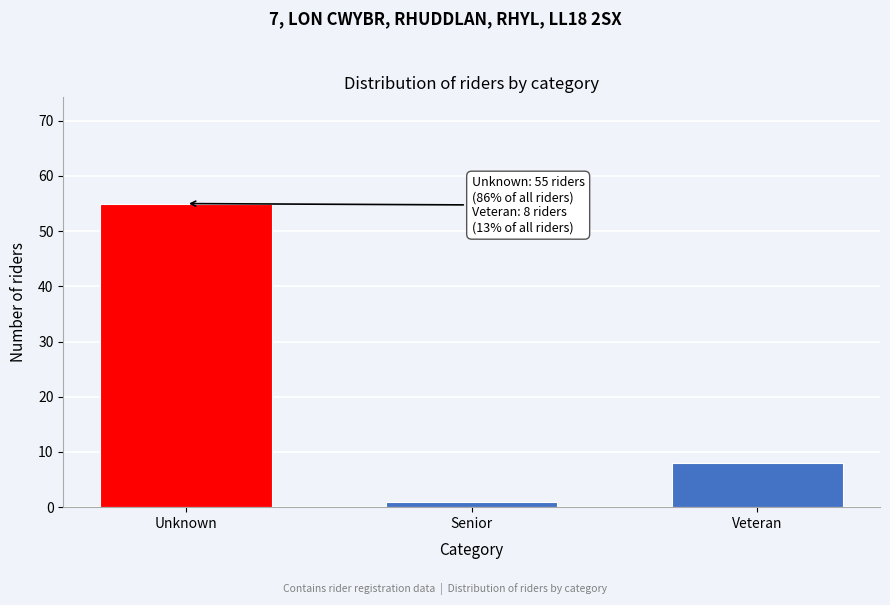

Reading left to right, list all the values displayed in this chart.

Unknown=55	Senior=1	Veteran=8